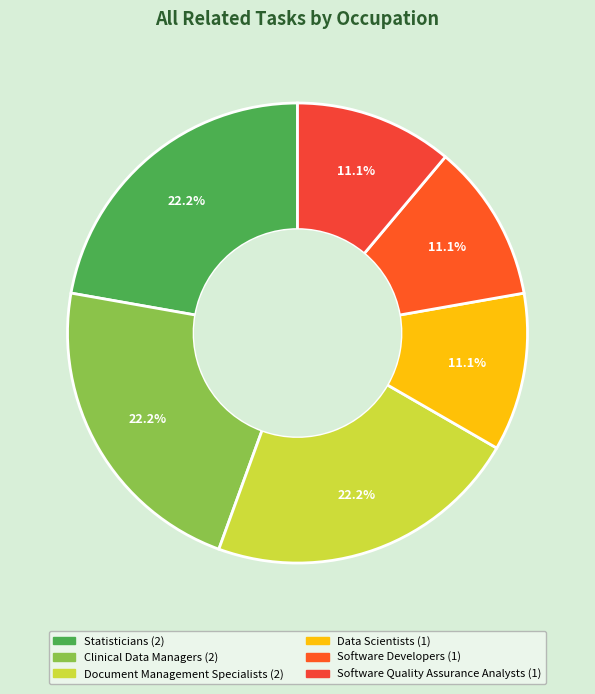

Which slice is the largest?

Statisticians